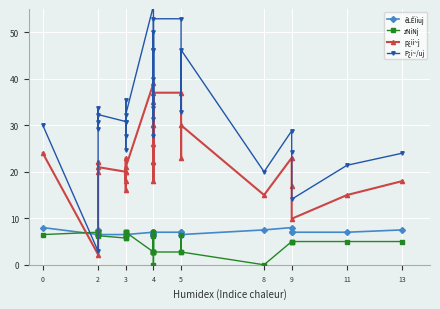

True or false: zNiNj and êLÊÏiuj intersect in this chart.

True